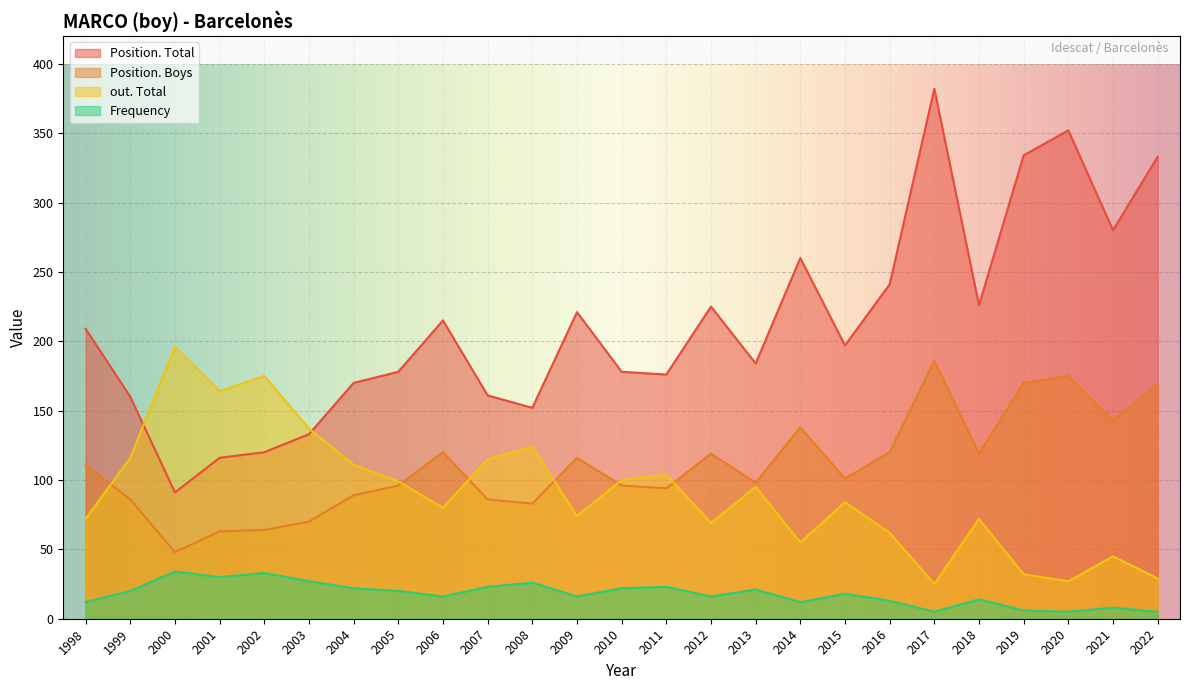

At which label does Position. Total reach its peak?

2017